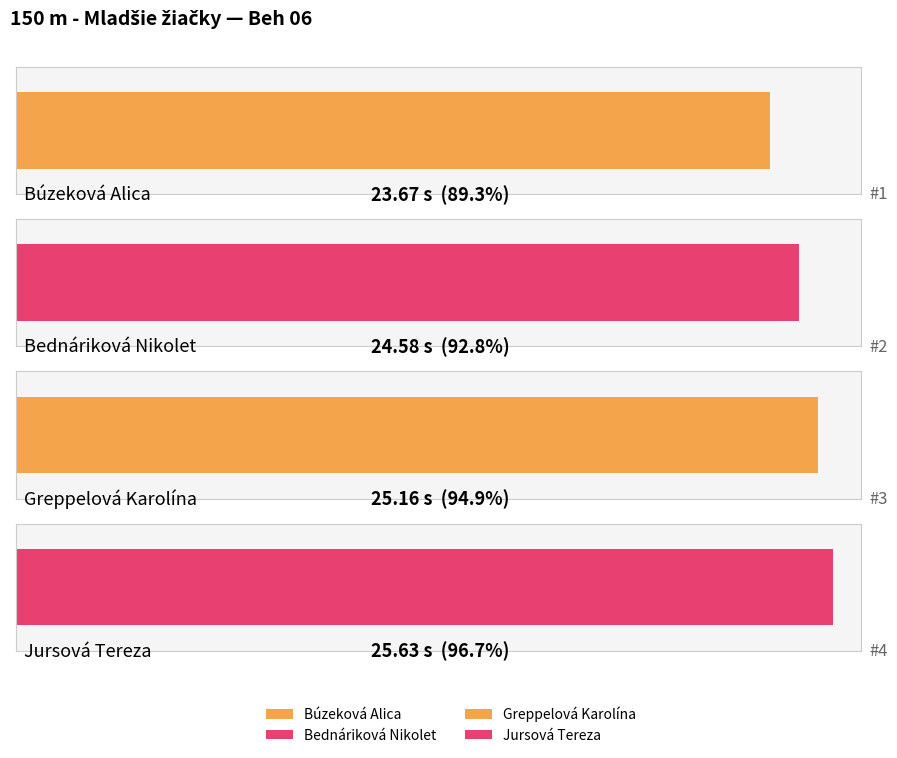

The value at Búzeková Alica is 5.6. True or false?

False